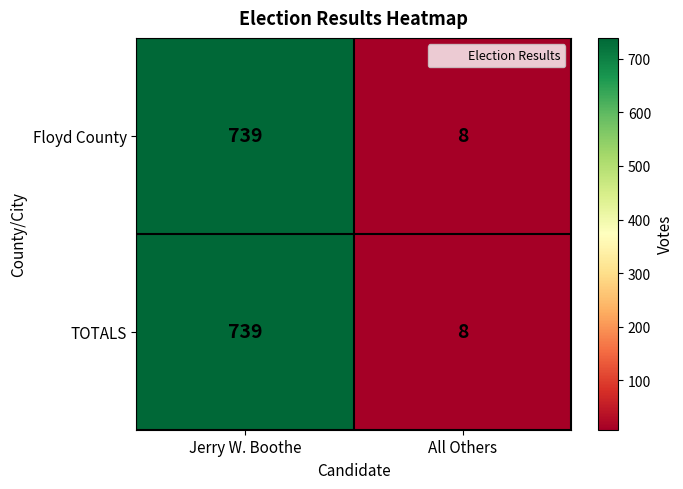

At which category is the sum across all series the highest?

Jerry W. Boothe